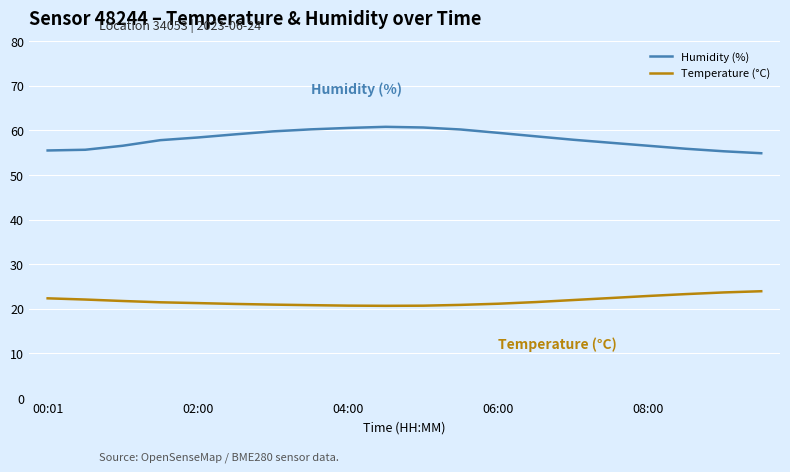

Rank the series by their maximum value, from lowest to highest.

Temperature (°C), Humidity (%)